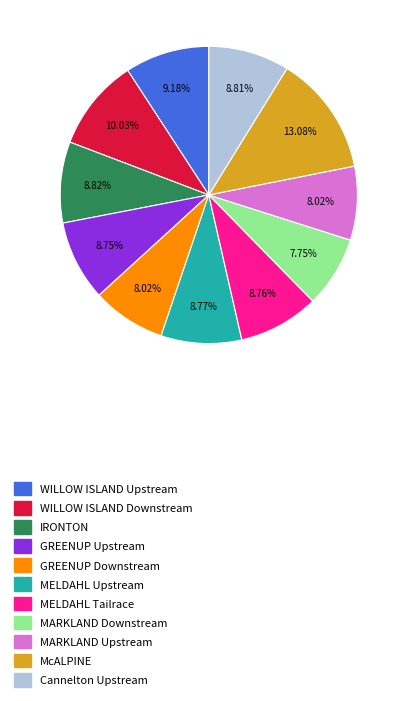

To the nearest percent, what is the combined percentage of MELDAHL Tailrace and GREENUP Upstream?

18%